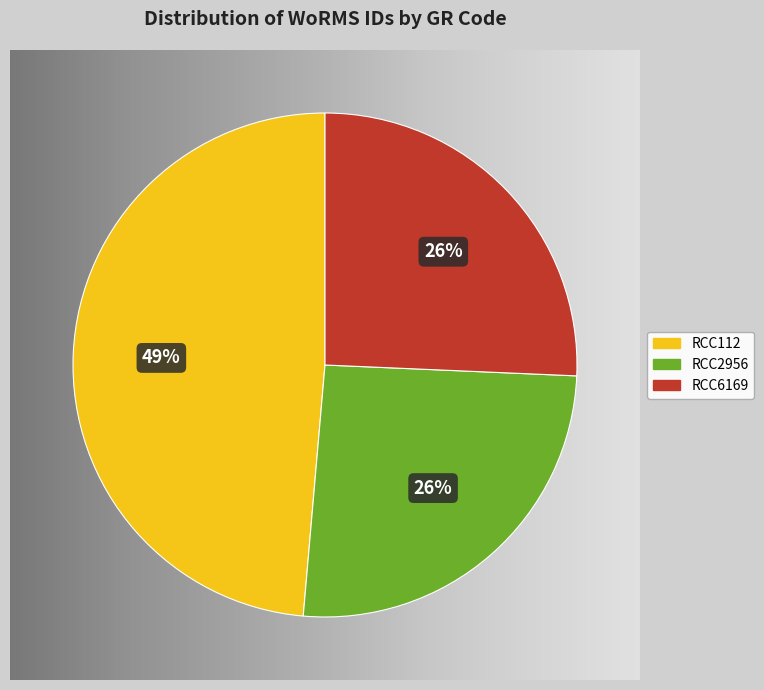

To the nearest percent, what is the difference between the RCC2956 and RCC112 slice percentages?

23%